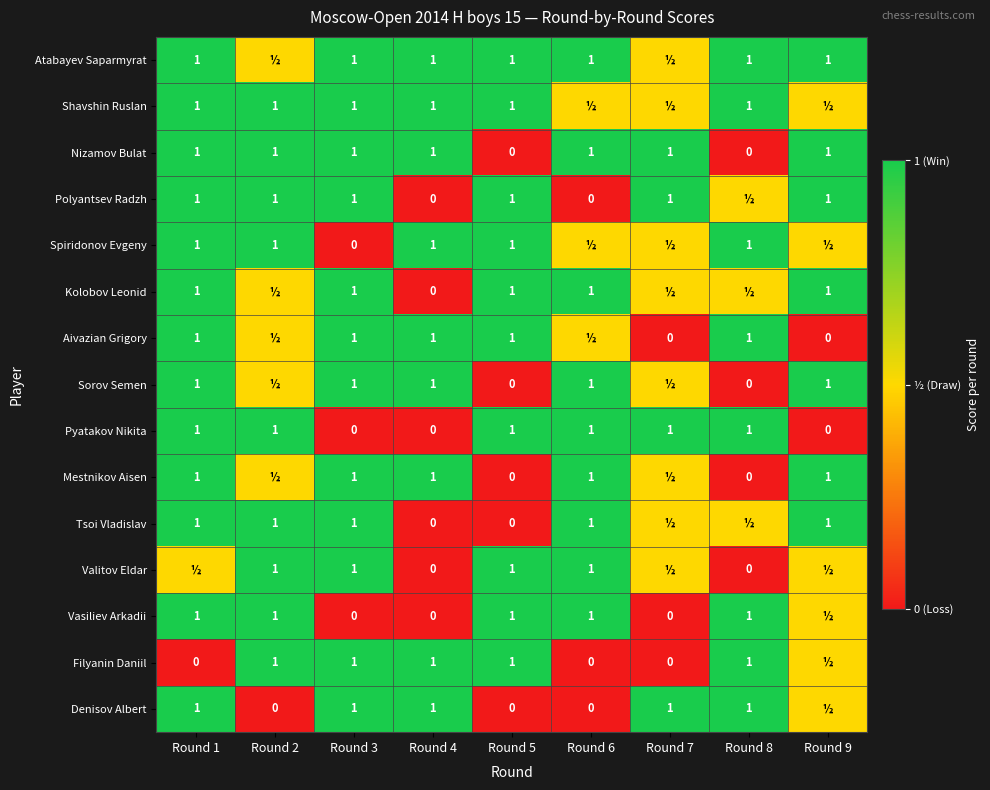

The value of Nizamov Bulat at Round 9 is 1.0. True or false?

True